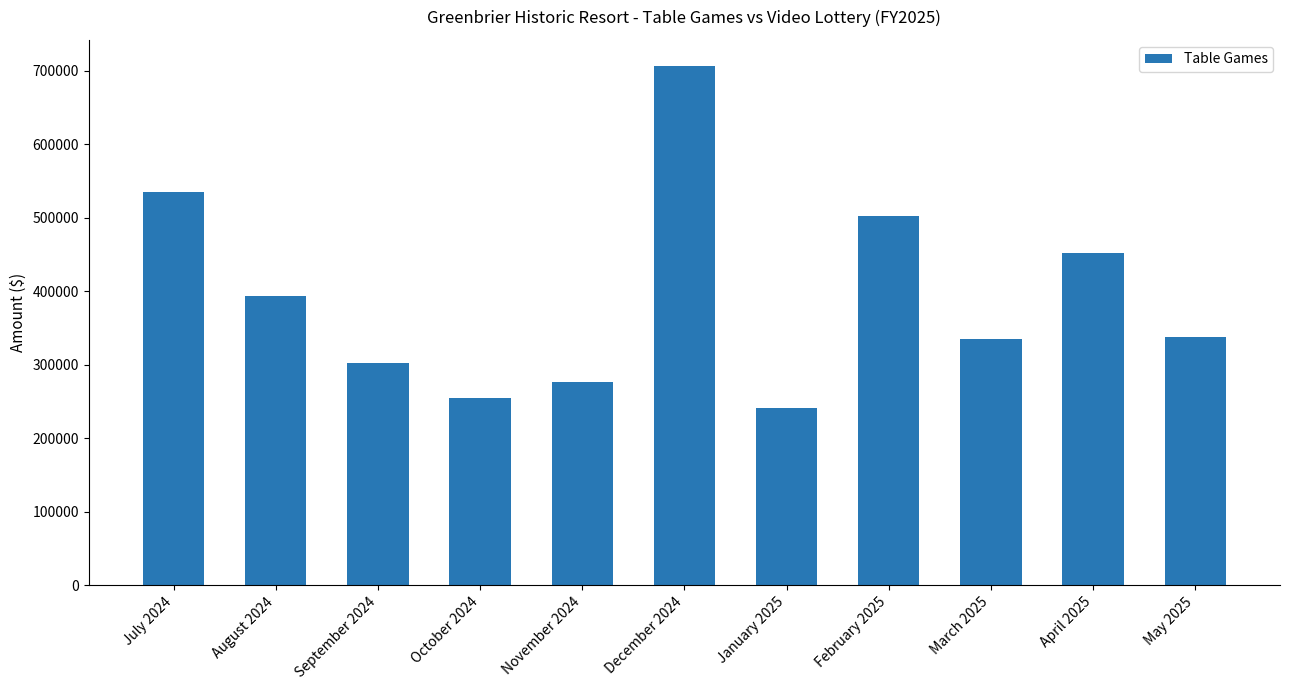

What is the label of the 5th bar from the left?

November 2024